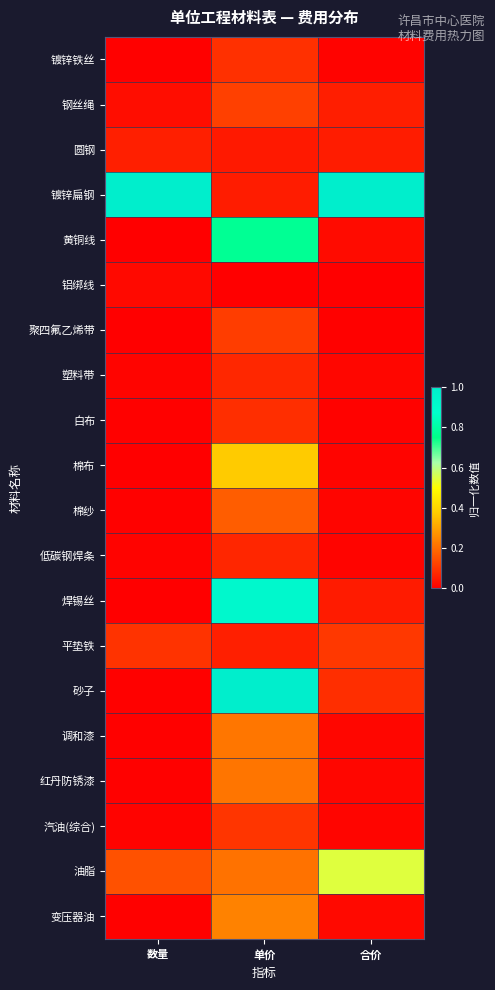

Reading left to right, transcribe all the data shown in this chart.

镀锌铁丝: 数量=0.0	单价=0.1	合价=0.0
钢丝绳: 数量=0.0	单价=0.1	合价=0.1
圆钢: 数量=0.1	单价=0.0	合价=0.1
镀锌扁钢: 数量=1.0	单价=0.1	合价=1.0
黄铜线: 数量=0.0	单价=0.8	合价=0.0
铝绑线: 数量=0.0	单价=0.0	合价=0.0
聚四氟乙烯带: 数量=0.0	单价=0.1	合价=0.0
塑料带: 数量=0.0	单价=0.1	合价=0.0
白布: 数量=0.0	单价=0.1	合价=0.0
棉布: 数量=0.0	单价=0.4	合价=0.0
棉纱: 数量=0.0	单价=0.2	合价=0.0
低碳钢焊条: 数量=0.0	单价=0.1	合价=0.0
焊锡丝: 数量=0.0	单价=0.9	合价=0.1
平垫铁: 数量=0.1	单价=0.1	合价=0.1
砂子: 数量=0.0	单价=1.0	合价=0.1
调和漆: 数量=0.0	单价=0.2	合价=0.0
红丹防锈漆: 数量=0.0	单价=0.2	合价=0.0
汽油(综合): 数量=0.0	单价=0.1	合价=0.0
油脂: 数量=0.2	单价=0.2	合价=0.5
变压器油: 数量=0.0	单价=0.2	合价=0.0